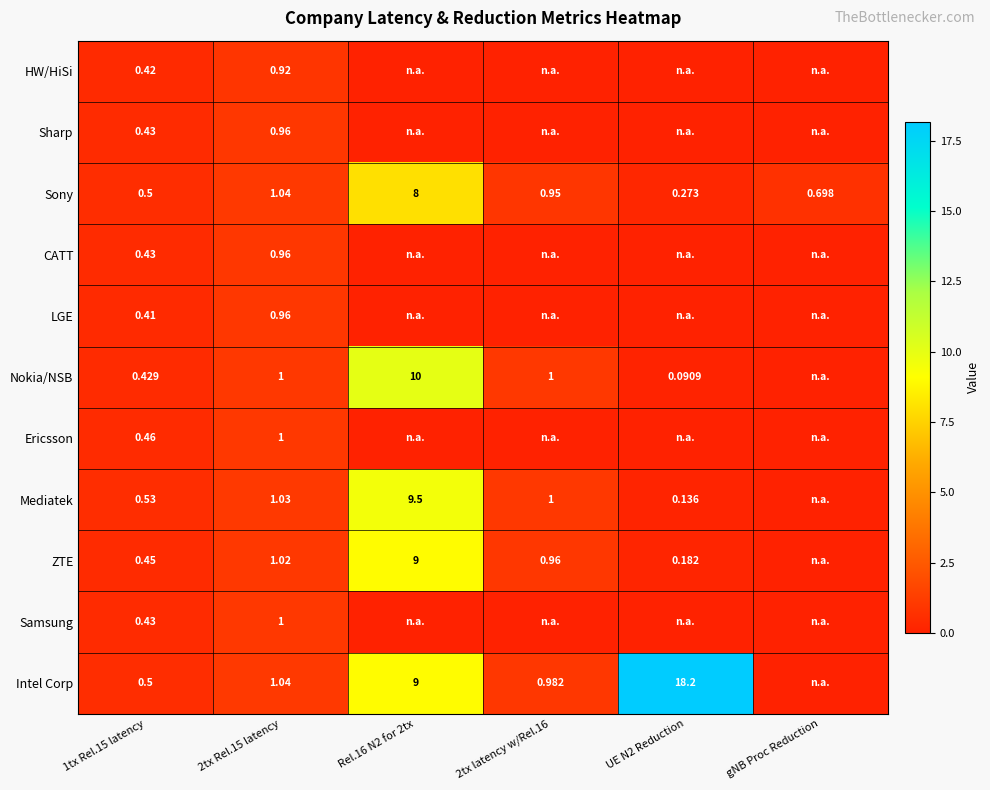

At Rel.16 N2 for 2tx, list the series in order from smallest to largest.

HW/HiSi, Sharp, CATT, LGE, Ericsson, Samsung, Sony, ZTE, Intel Corp, Mediatek, Nokia/NSB